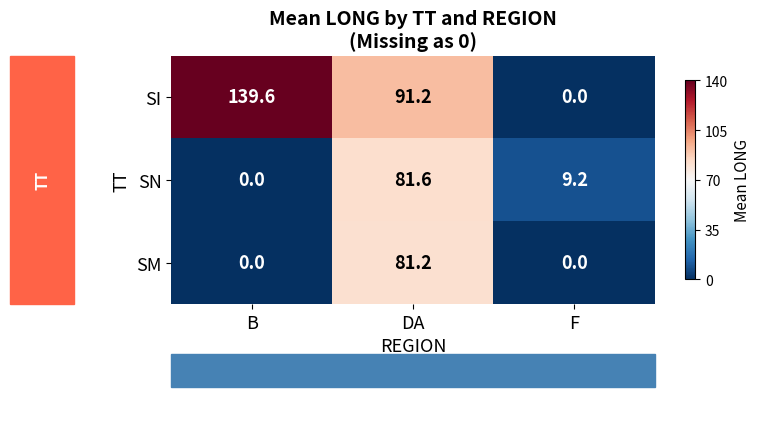

What is the difference between the maximum and minimum values in the SI series?

139.6